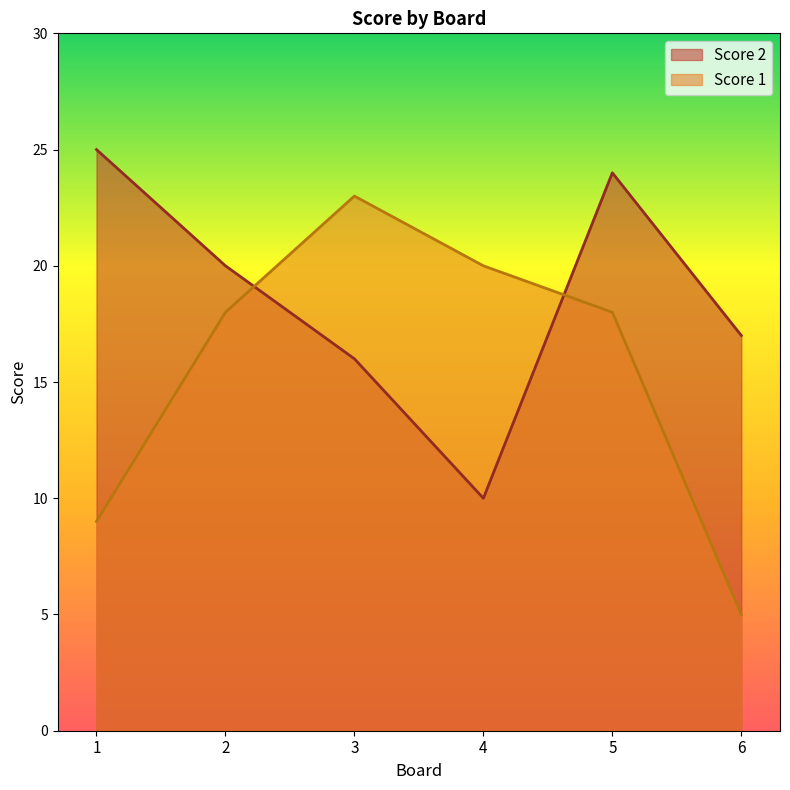

Between 1 and 2, which series saw the biggest shift?

Score 1